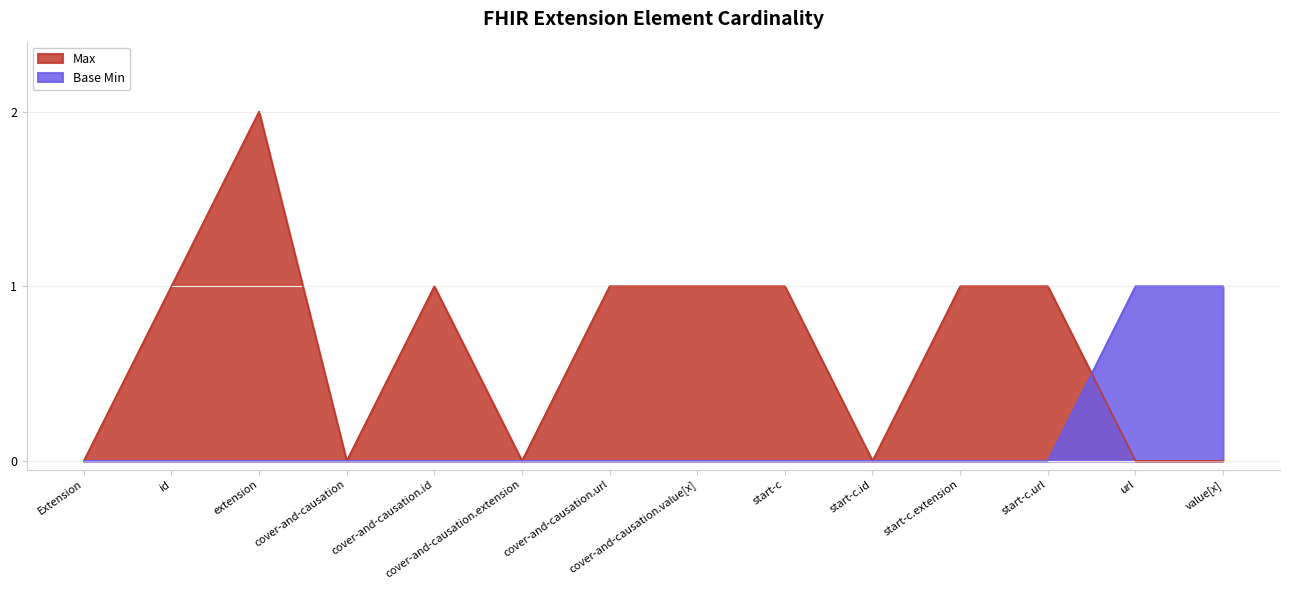

Which label corresponds to the smallest value in the chart?

Extension